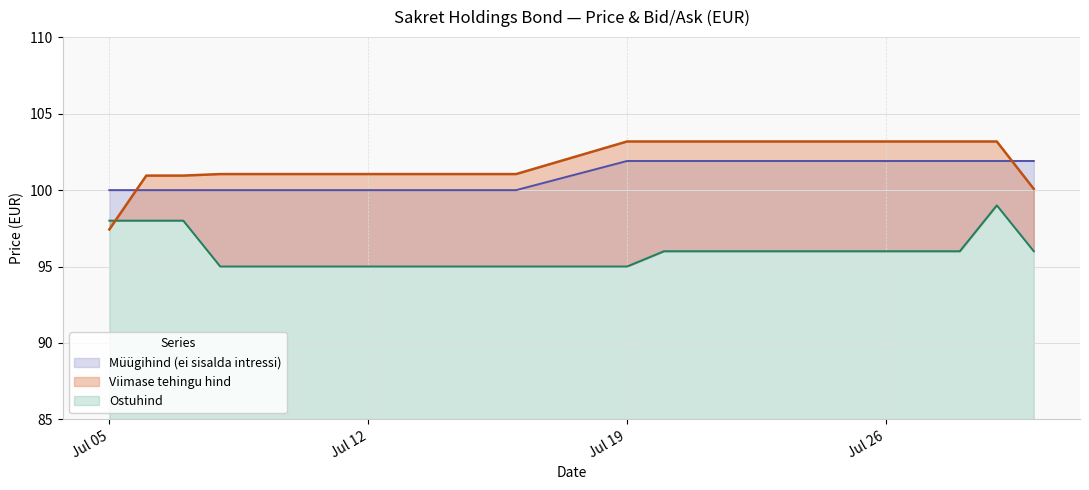

What is the value of the Müügihind point at the 9th from the left?

100.0